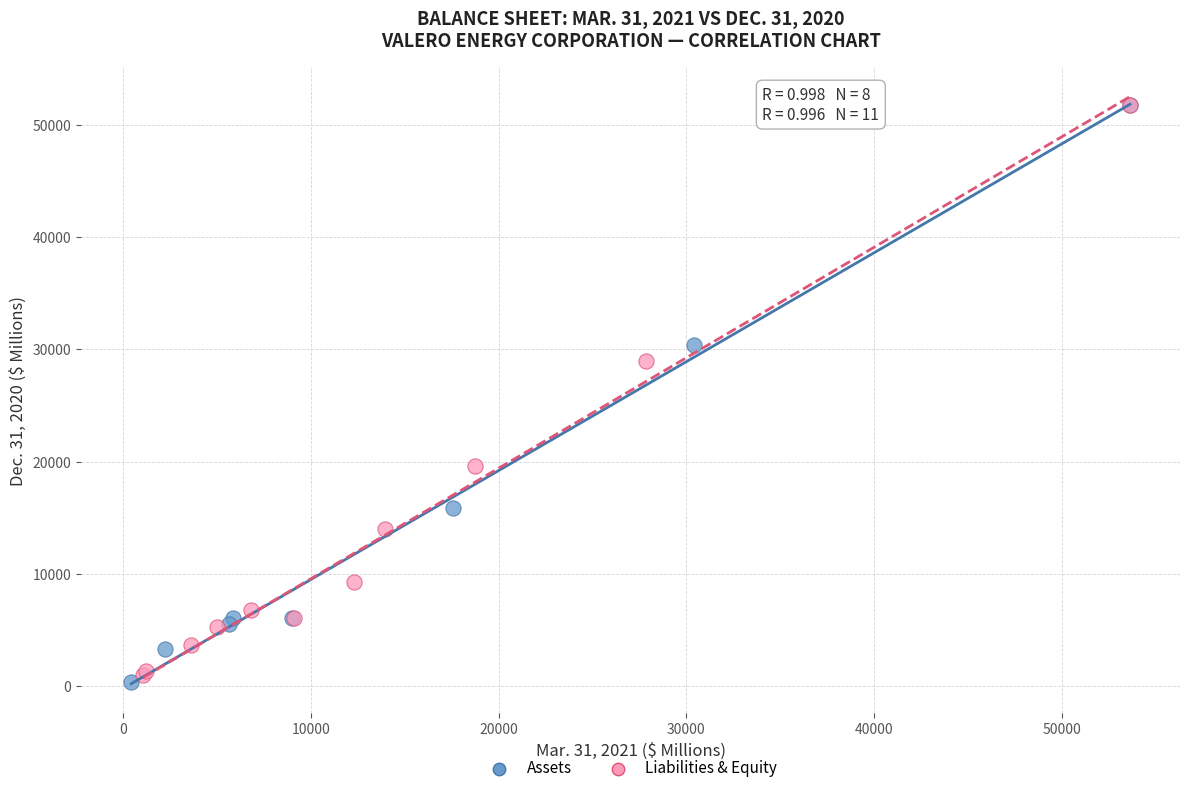

What are all the series names shown in the legend?

Assets, Liabilities & Equity